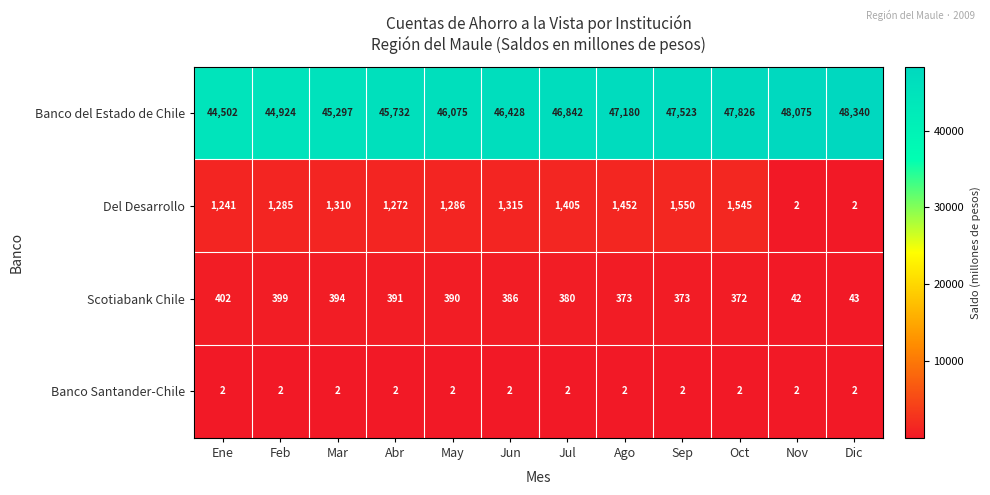

At how many categories does at least one series exceed 26777?

12